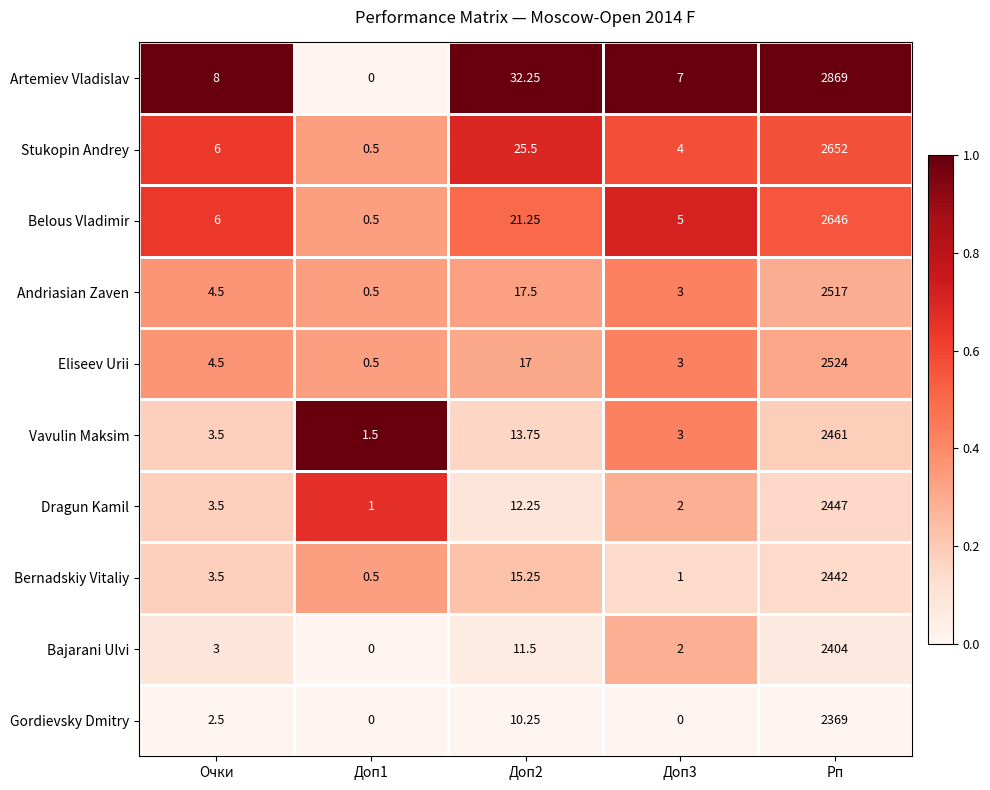

At Доп2, list the series in order from largest to smallest.

Artemiev Vladislav, Stukopin Andrey, Belous Vladimir, Andriasian Zaven, Eliseev Urii, Bernadskiy Vitaliy, Vavulin Maksim, Dragun Kamil, Bajarani Ulvi, Gordievsky Dmitry